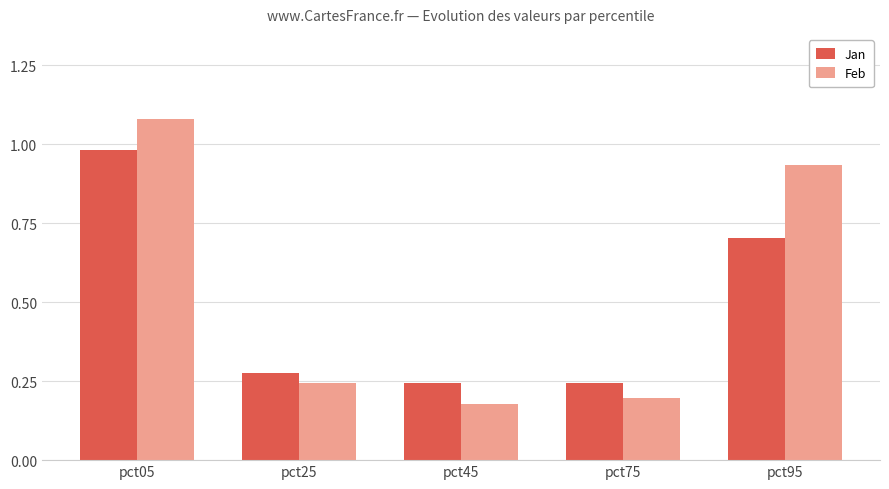

At which category is the sum across all series the highest?

pct05